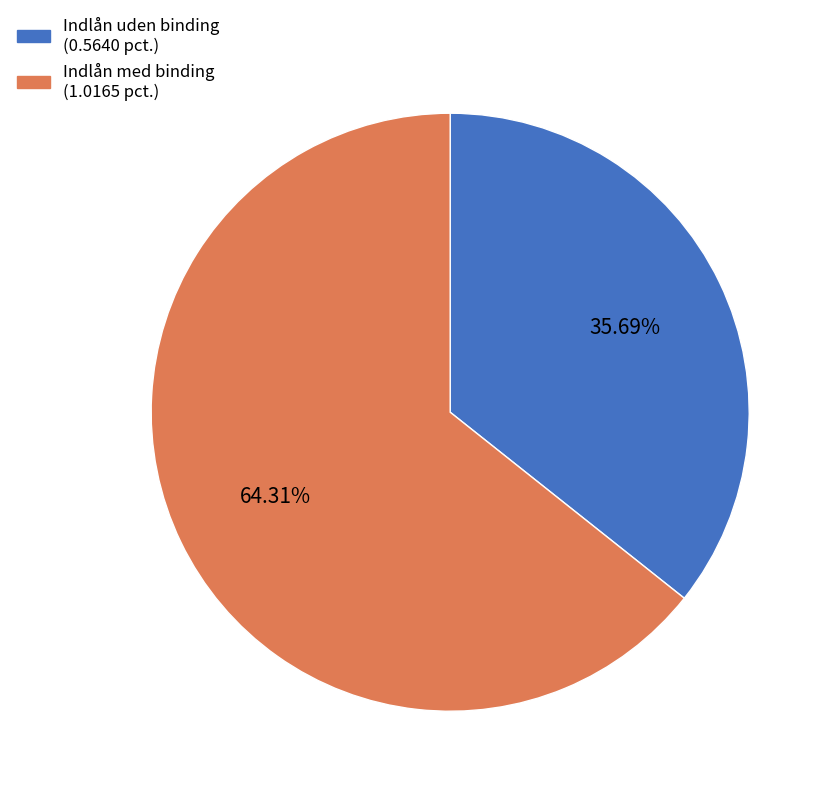

Is there a majority slice in this chart?

Yes